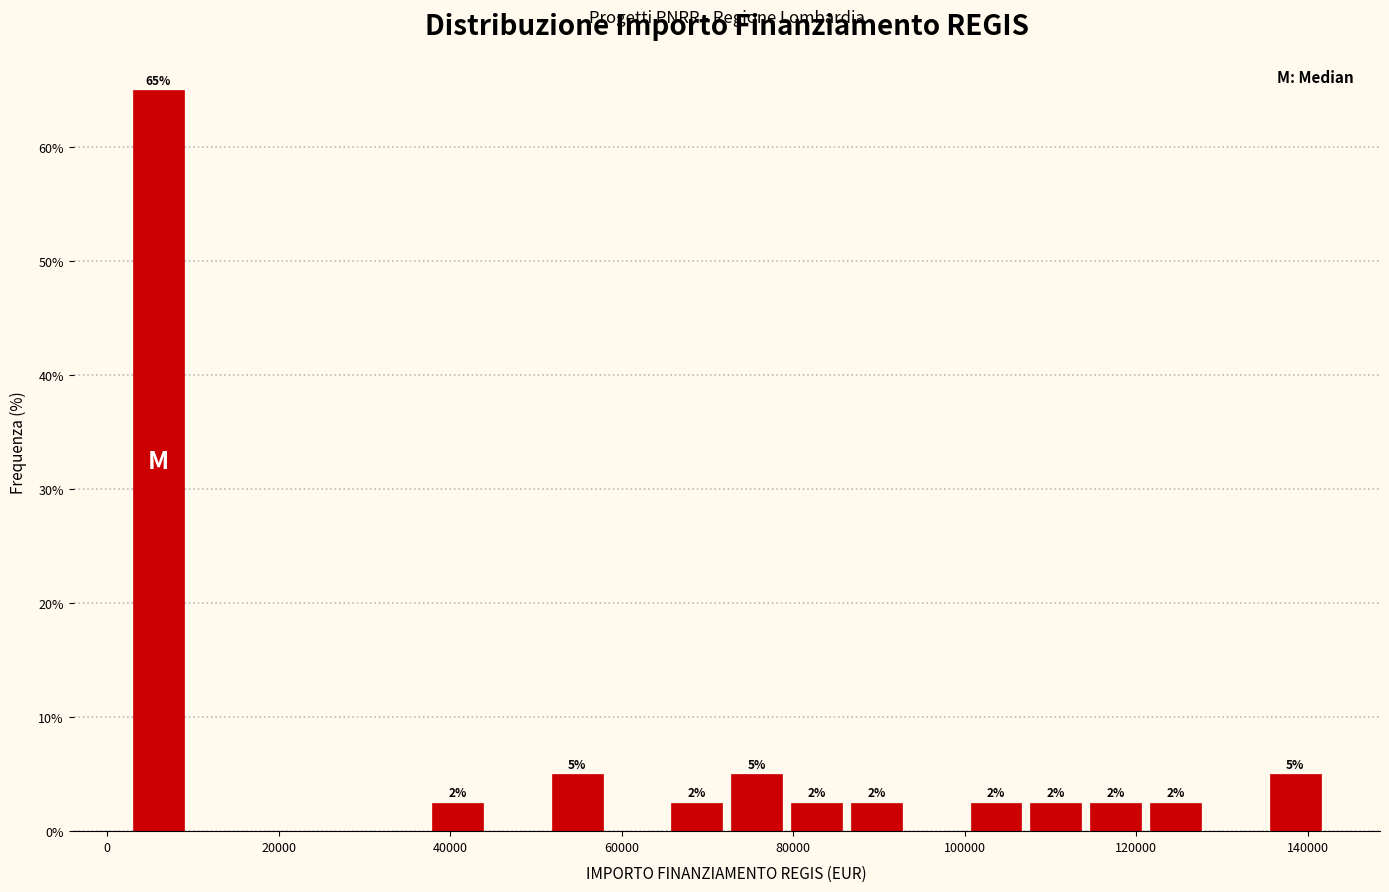

Around what value on the x-axis is the tallest bar? Give the approximate position of its centre, as read against the axis.

6000